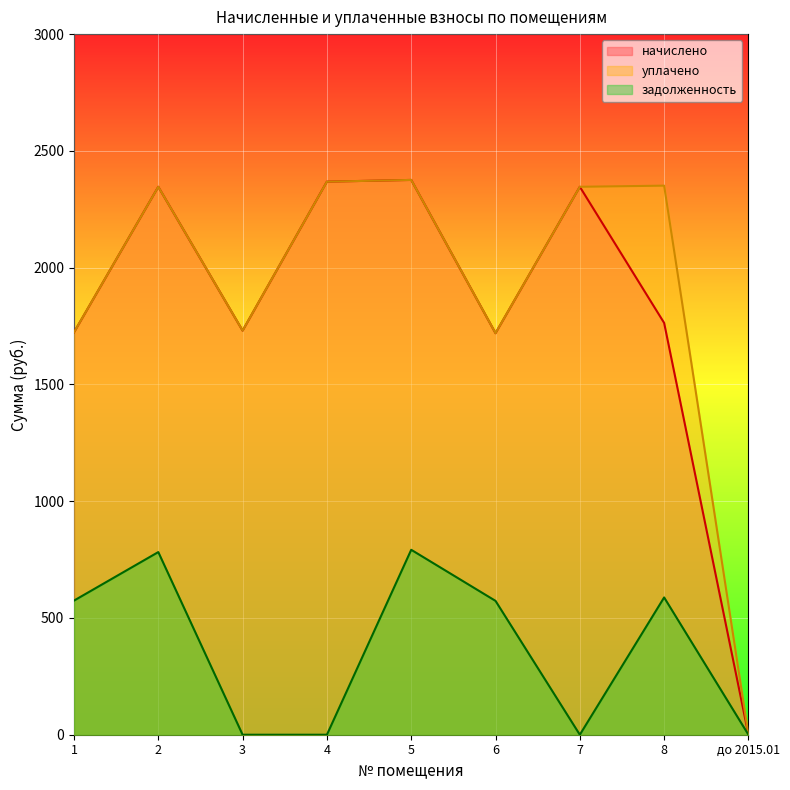

Which category has the highest value in the начислено series?

5